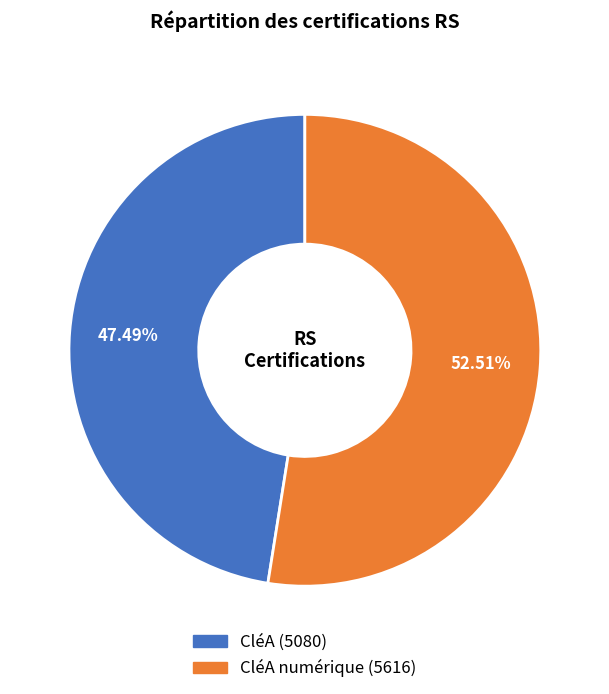

To the nearest percent, what is the difference between the largest and smallest slice percentages?

5%